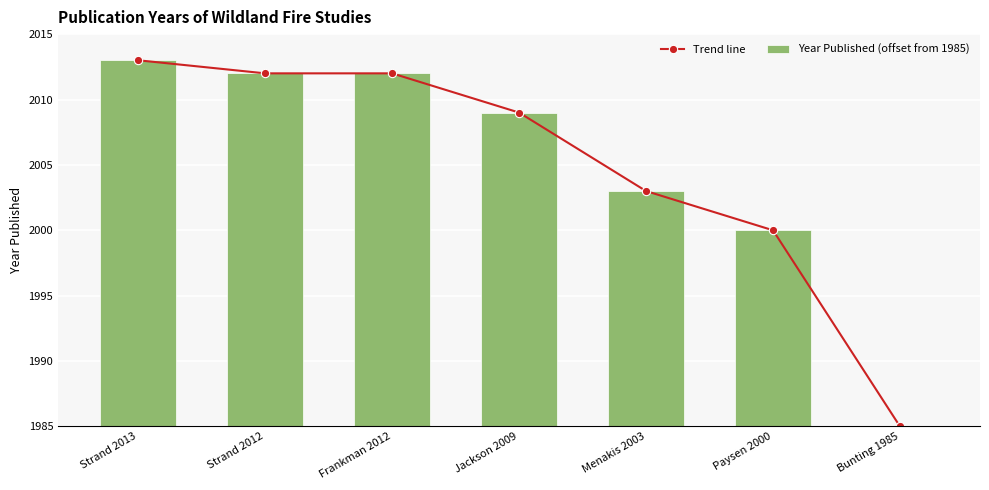

Where is Trend line nearest to the value 14?

Paysen 2000